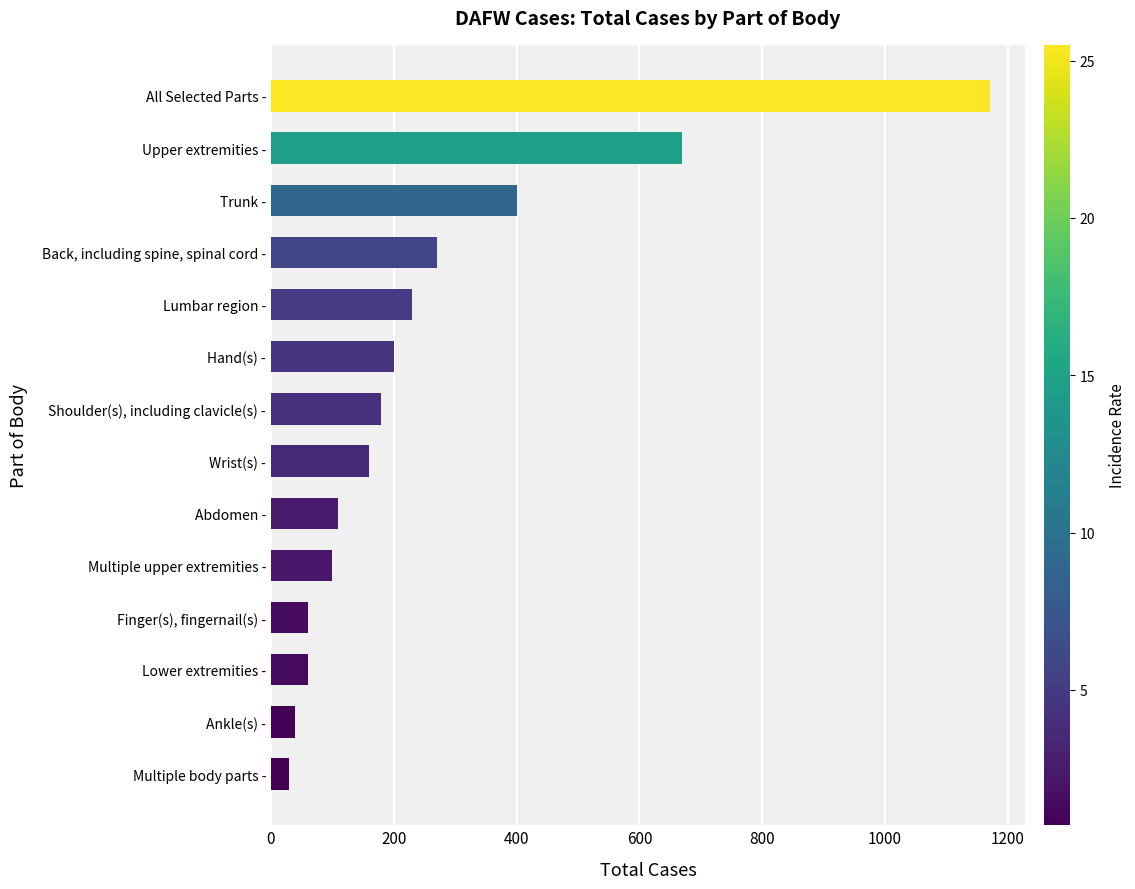

At which category does the chart reach its peak across all series?

All Selected Parts -